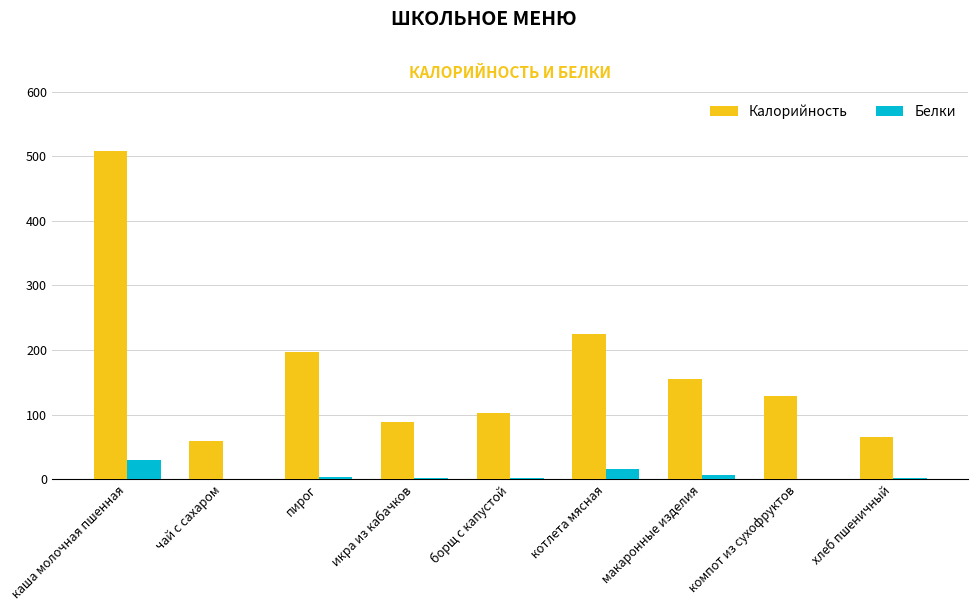

Which series has the widest spread of values?

Калорийность